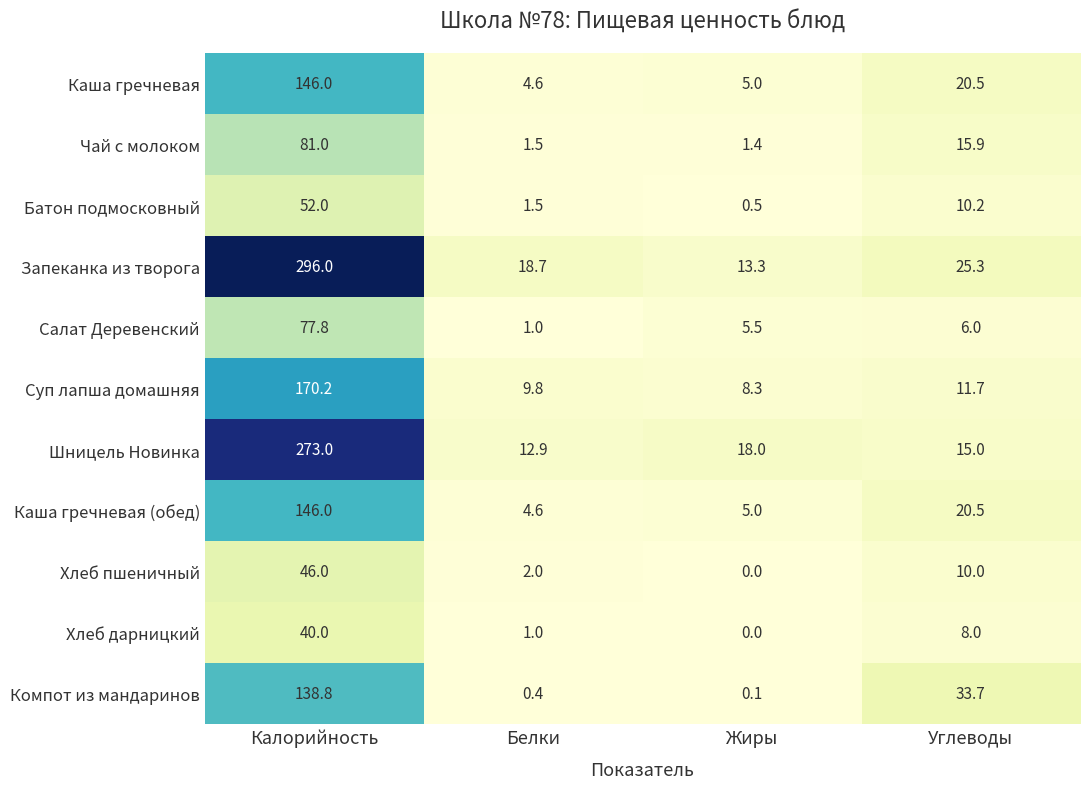

Where is Каша гречневая nearest to the value 75?

Углеводы